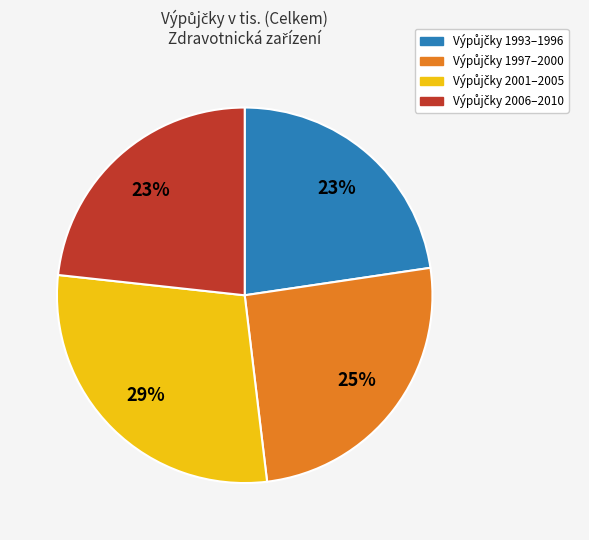

To the nearest percent, what is the average slice percentage?

25%